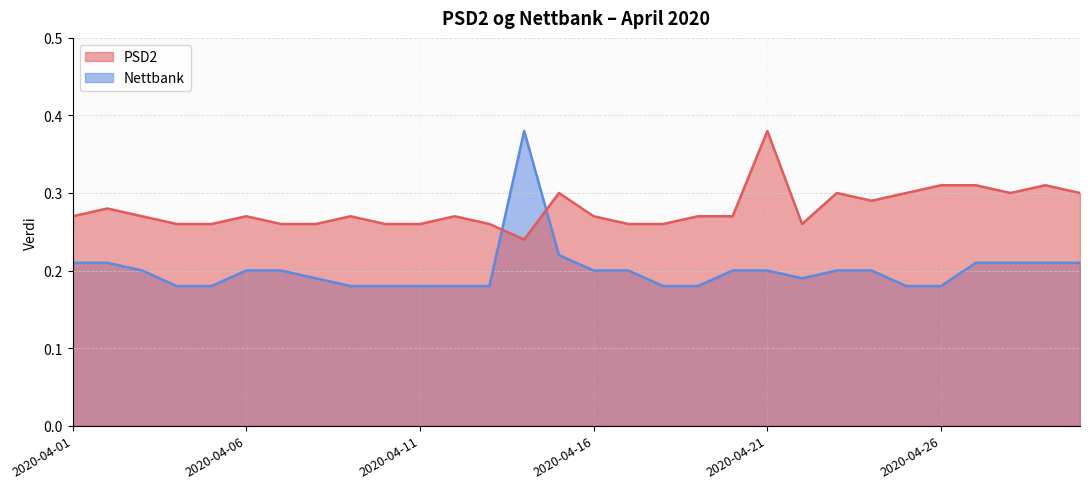

Which series has the widest spread of values?

Nettbank